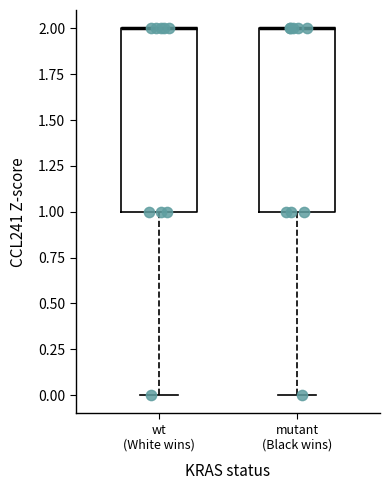

Reading left to right, transcribe this box plot: for each box, give where its median line is, the range the box spans, and where its two whiskers end, as read against the y-axis. The values are not printed on the chart, so give them approximately, as read against the axis.

wt (White wins): median 2 (drawn on the box's upper edge), box 1 to 2, whiskers 0 to 2
mutant (Black wins): median 2 (drawn on the box's upper edge), box 1 to 2, whiskers 0 to 2